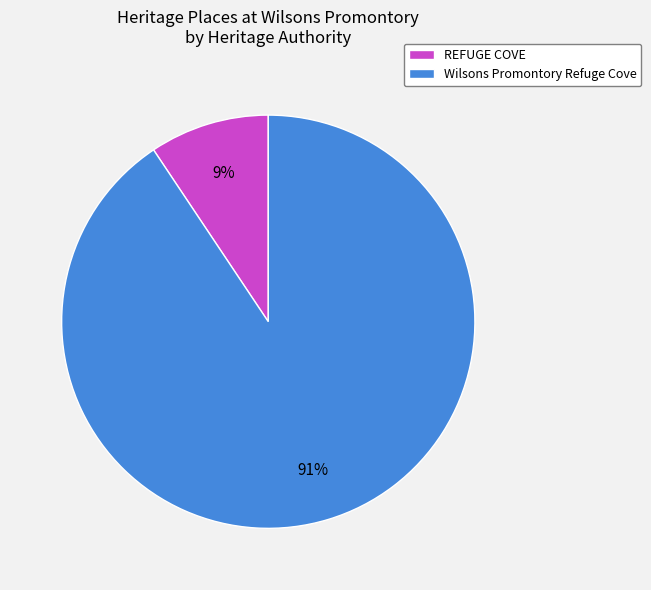

Is there a majority slice in this chart?

Yes